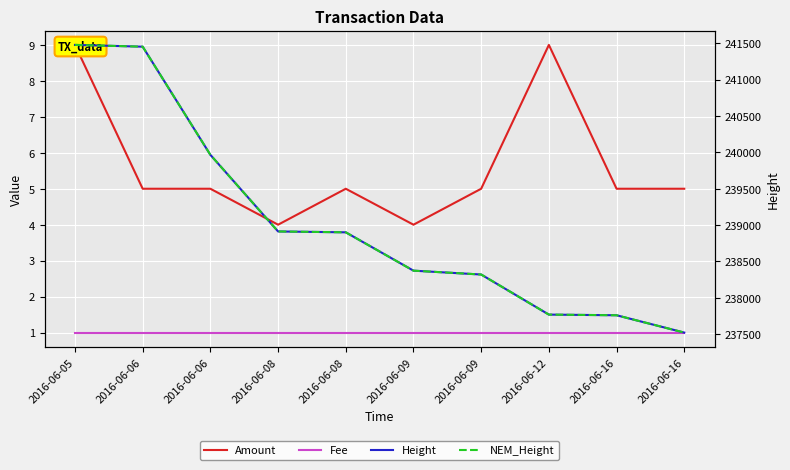

Between 2016-06-08 and 2016-06-16, which series saw the biggest shift?

Height